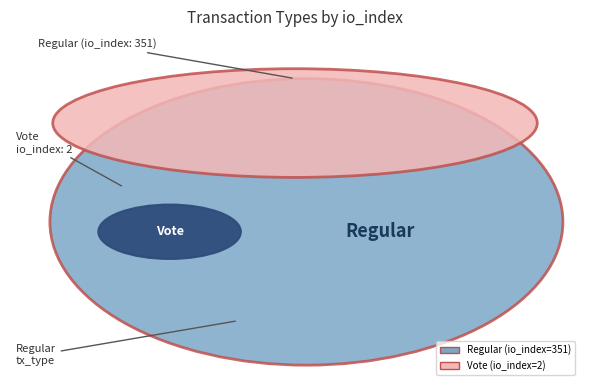

Is it true that Vote is 1% of the pie?

True